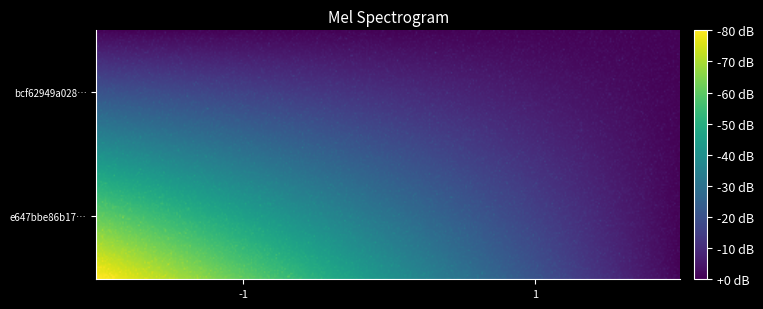

Reading left to right, list all the values displayed in this chart.

e647bbe86b1715f6a2a74cde98bc1ba602a8d90: -1=15	1=0
bcf62949a028bfcd311b731b48be05d3e4a8ae2: -1=0	1=0